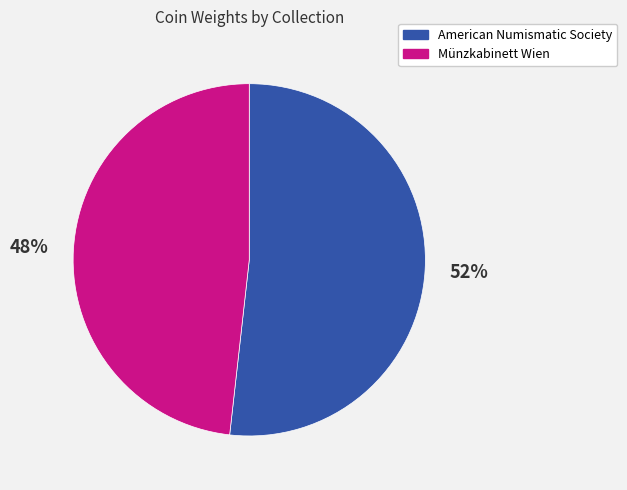

To the nearest percent, what portion does Münzkabinett Wien represent?

48%